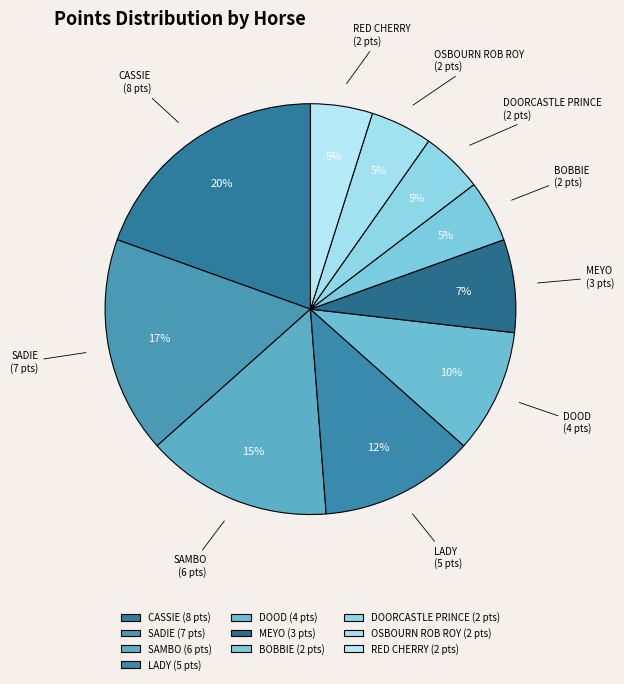

To the nearest percent, what is the difference between the largest and smallest slice percentages?

15%